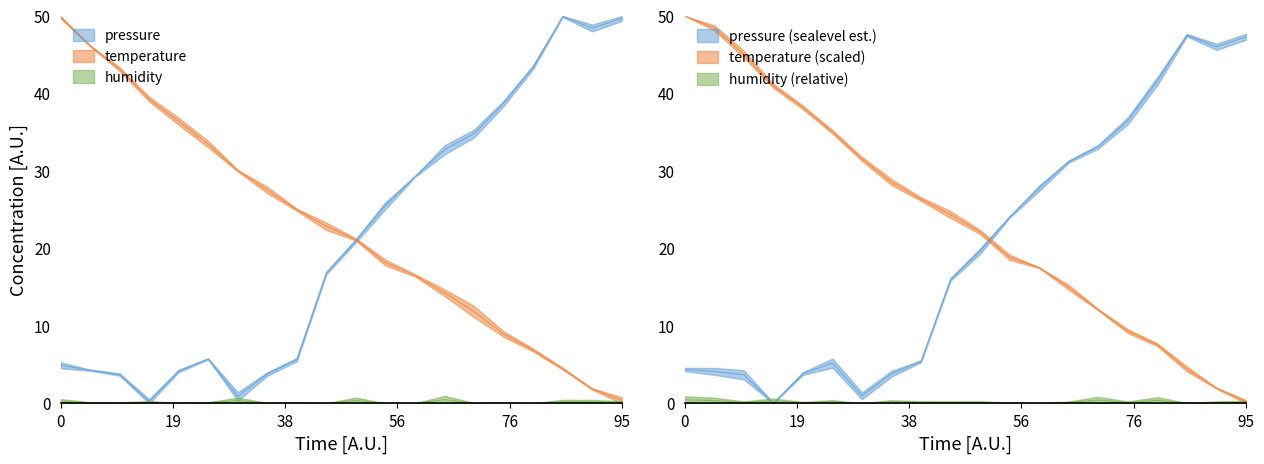

Which series ends up on top after the final intersection of pressure and temperature?

pressure